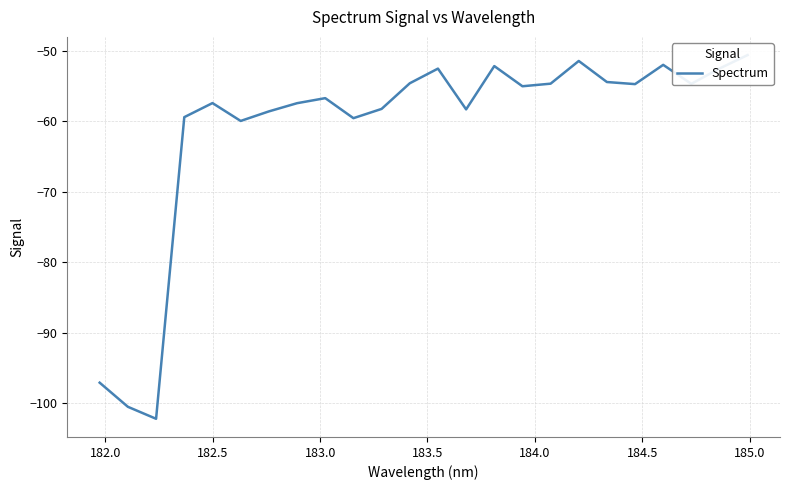

What is the minimum value shown in the chart?

-102.2